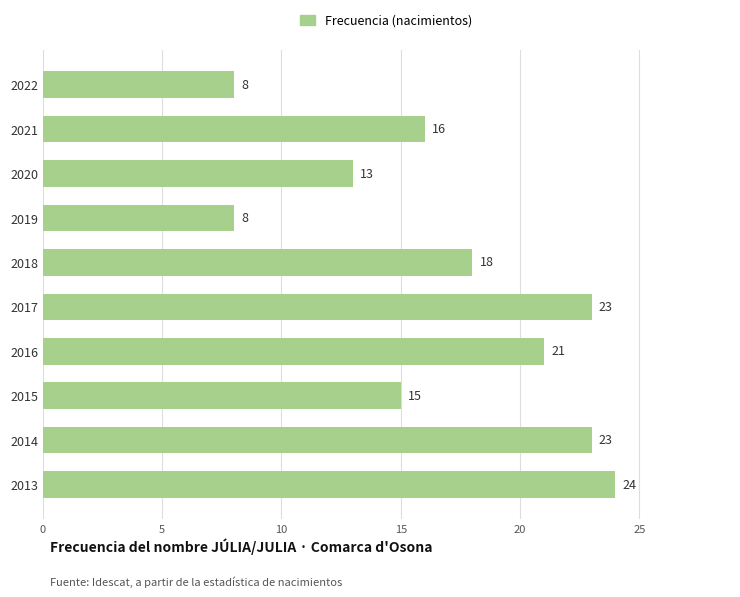

Between 2017 and 2021, which is larger?

2017